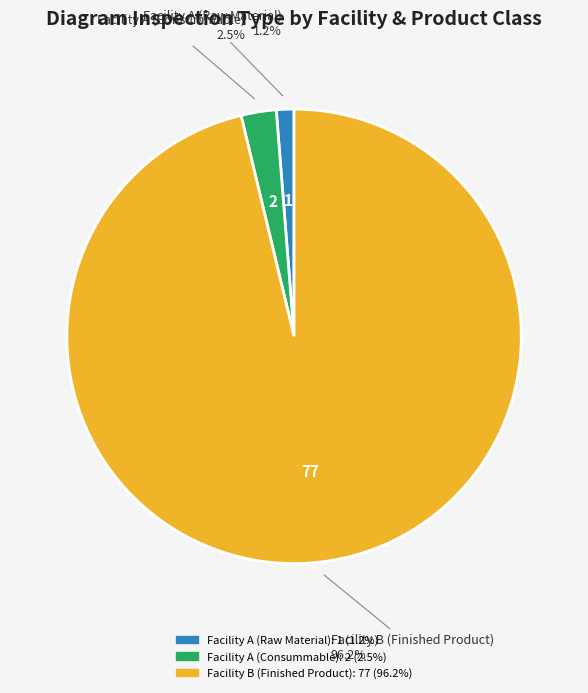

Count the number of slices in the pie.

3